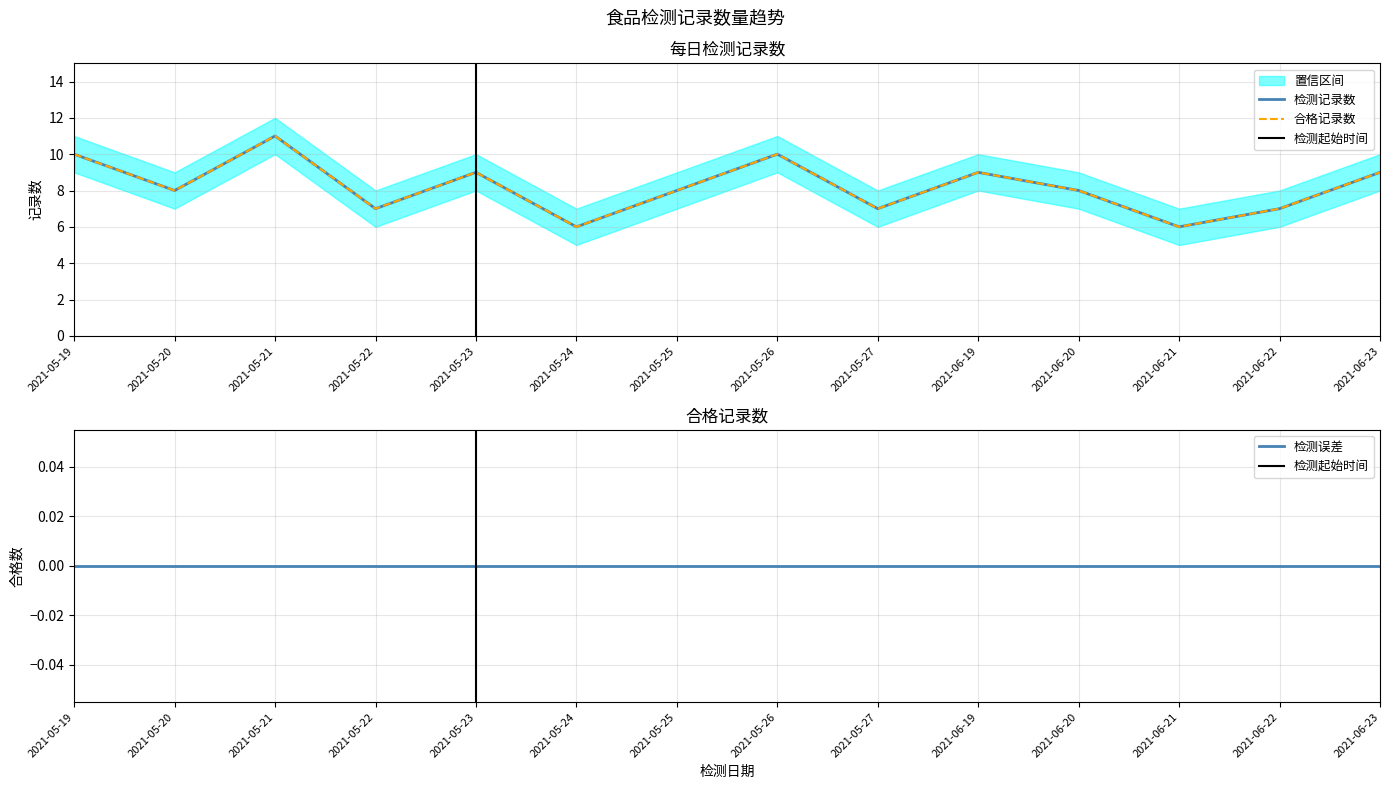

Reading right to left, transcribe all the data shown in this chart.

检测记录数: 2021-06-23=9	2021-06-22=7	2021-06-21=6	2021-06-20=8	2021-06-19=9	2021-05-27=7	2021-05-26=10	2021-05-25=8	2021-05-24=6	2021-05-23=9	2021-05-22=7	2021-05-21=11	2021-05-20=8	2021-05-19=10
合格记录数: 2021-06-23=9	2021-06-22=7	2021-06-21=6	2021-06-20=8	2021-06-19=9	2021-05-27=7	2021-05-26=10	2021-05-25=8	2021-05-24=6	2021-05-23=9	2021-05-22=7	2021-05-21=11	2021-05-20=8	2021-05-19=10